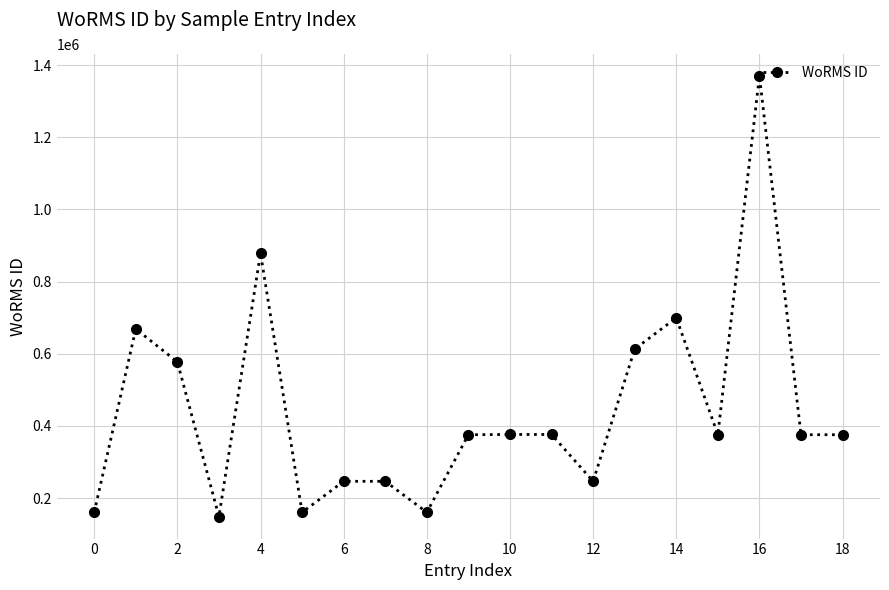

What is the sum of all values?

8434207